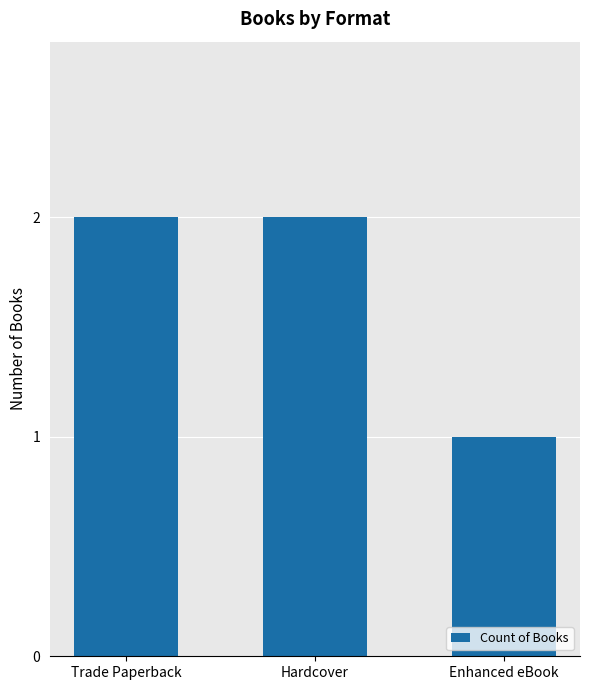

What is the sum of all values?

5